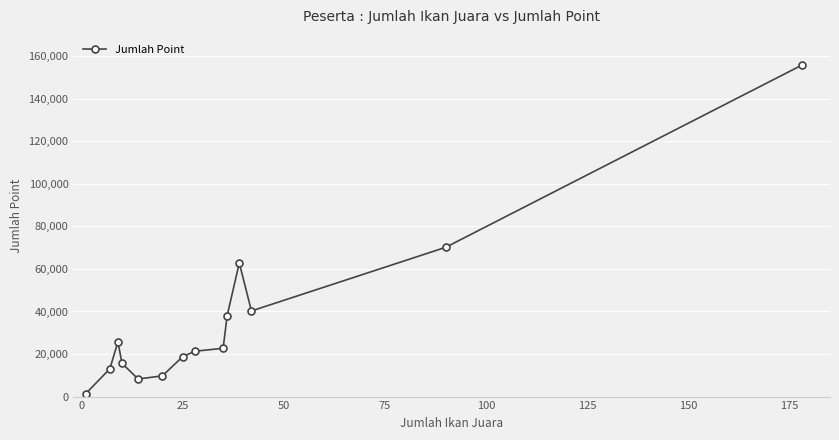

What is the sum of all values?

503450